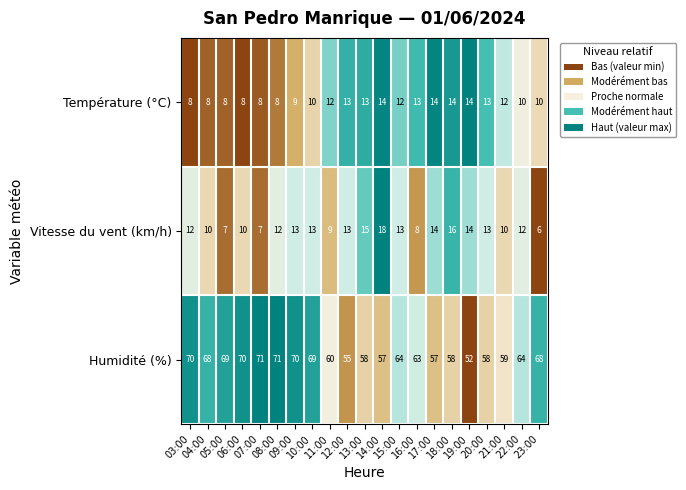

What is the smallest value displayed?

6